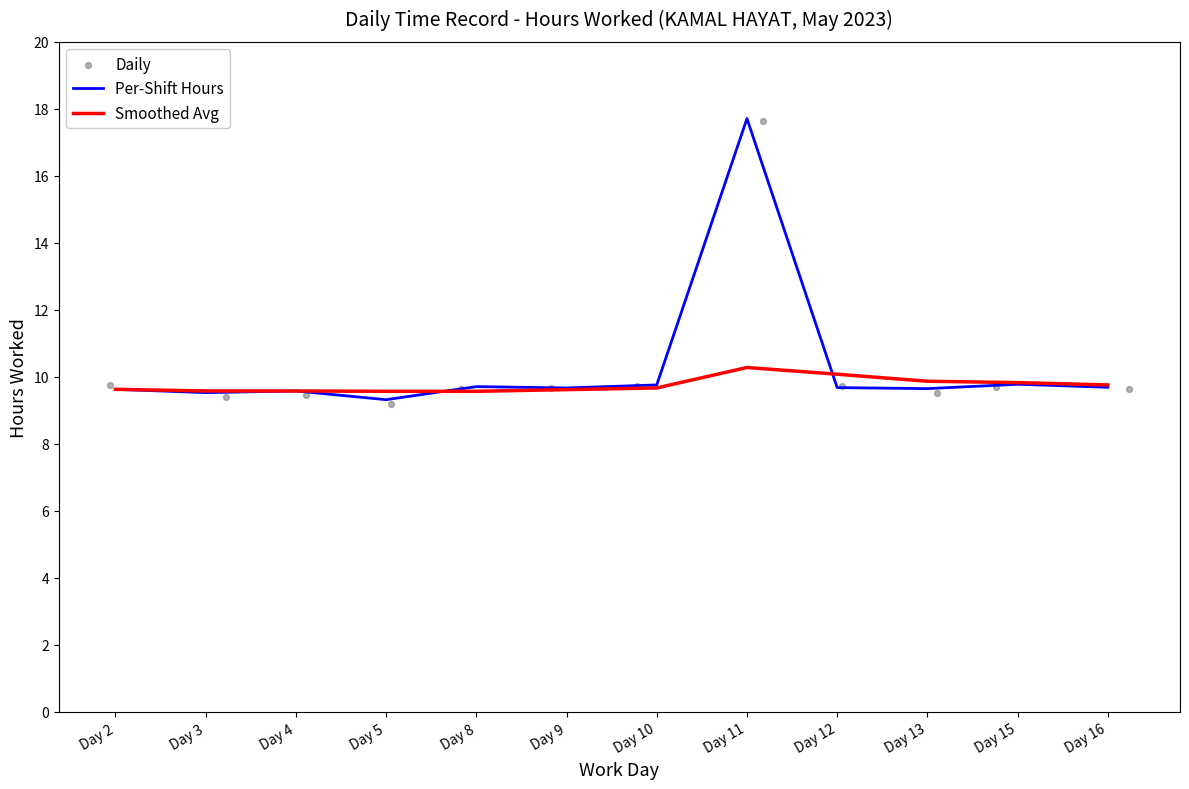

Which series has the largest Y range (max minus min)?

Daily